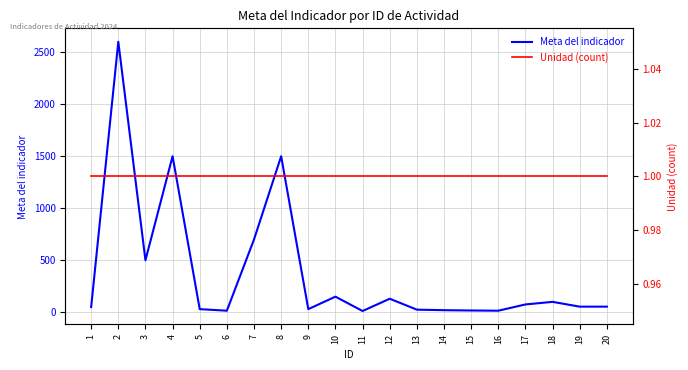

Which series changed the most between 15 and 20?

Meta del indicador